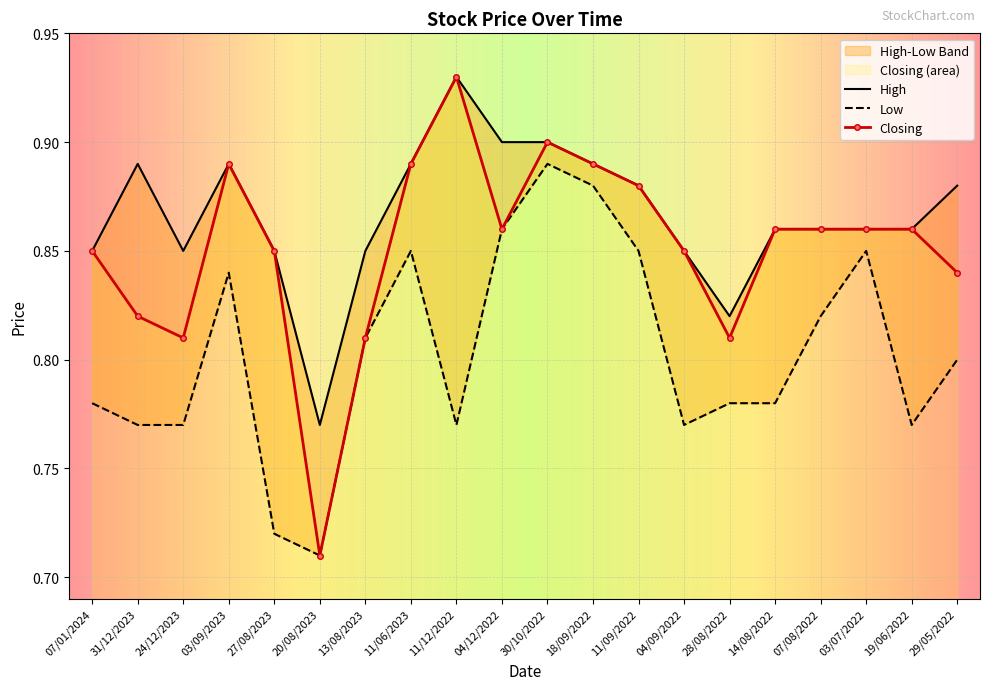

In Closing, how many points are higher than both neighbors (excluding endpoints)?

3